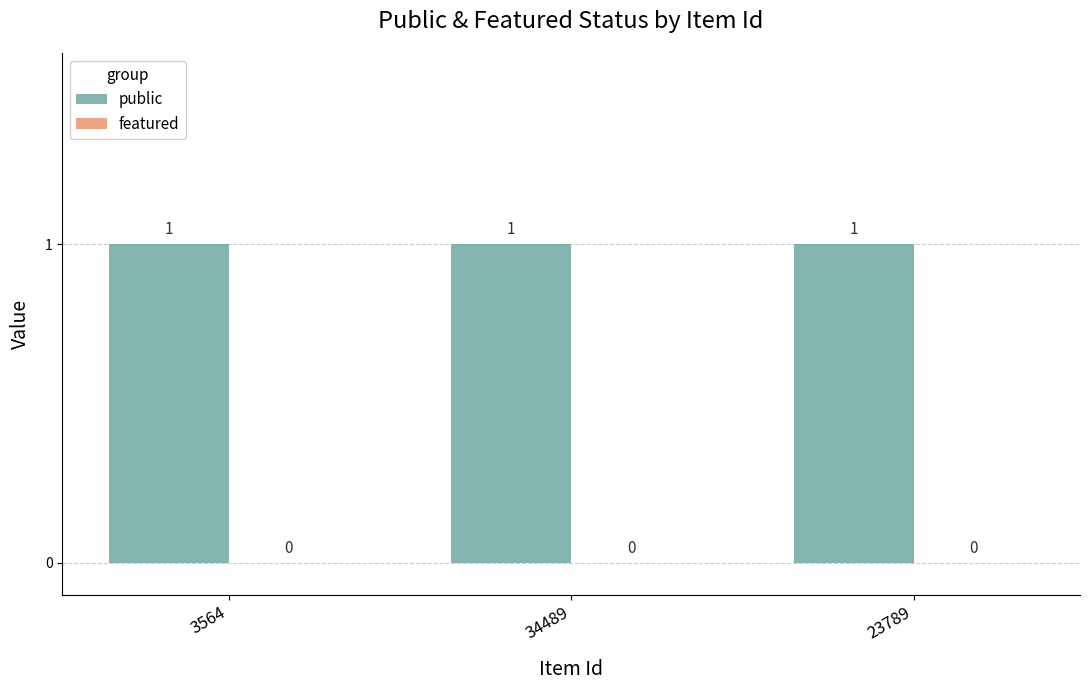

At 3564, list the series in order from largest to smallest.

public, featured